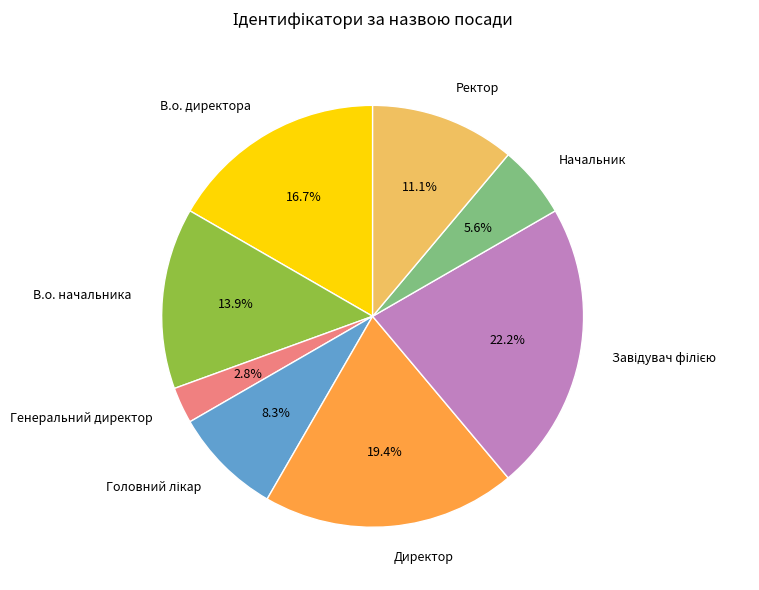

How many slices are in this pie chart?

8